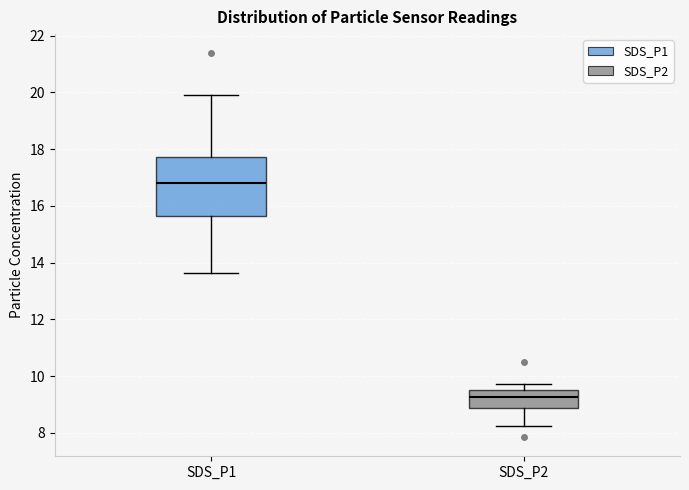

Reading left to right, read every box against the y-axis: the position of its median line, the range the box covers, and the ends of its whiskers. The values are not printed on the chart, so give them approximately, as read against the axis.

SDS_P1: median 16.8, box 15.6 to 17.8, whiskers 13.6 to 20.0
SDS_P2: median 9.2, box 8.8 to 9.6, whiskers 8.2 to 9.8